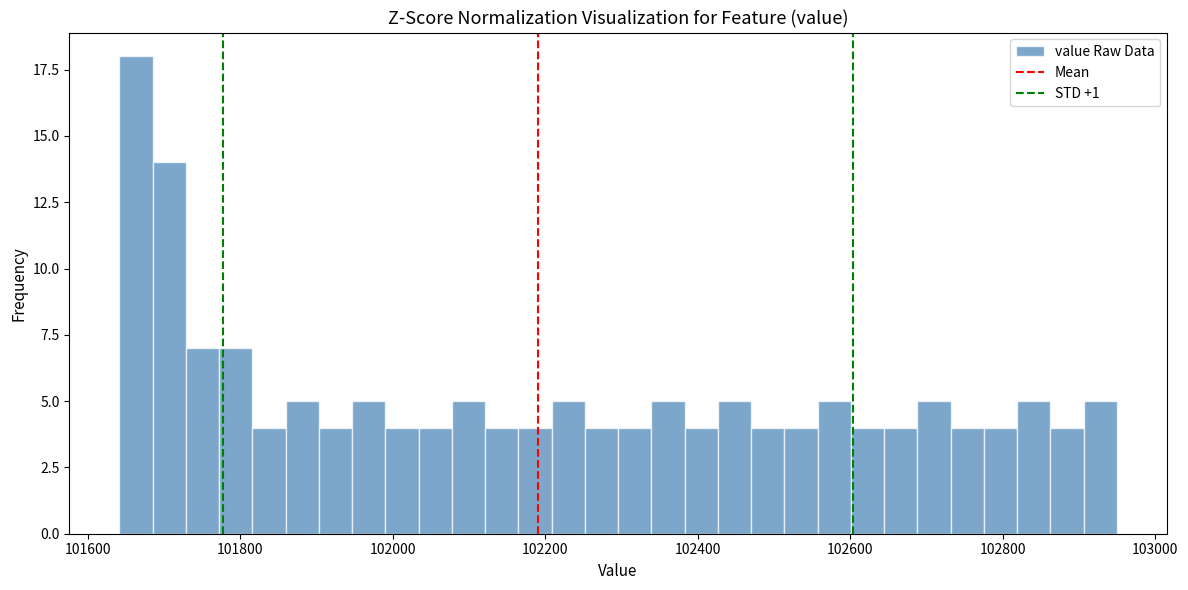

Read against the x-axis, roughly where is the centre of the tallest bar?

101660